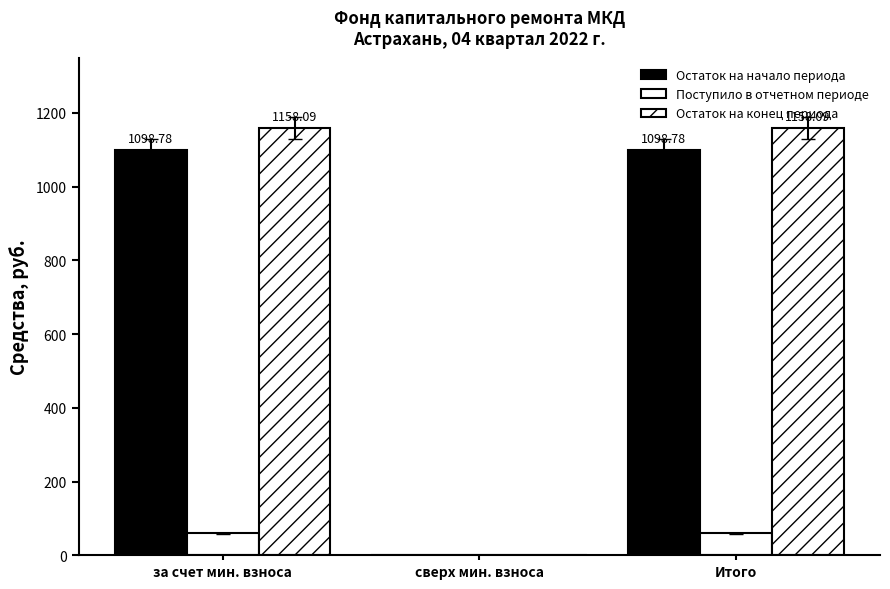

What is the average value of the Поступило в отчетном периоде series?

39.5